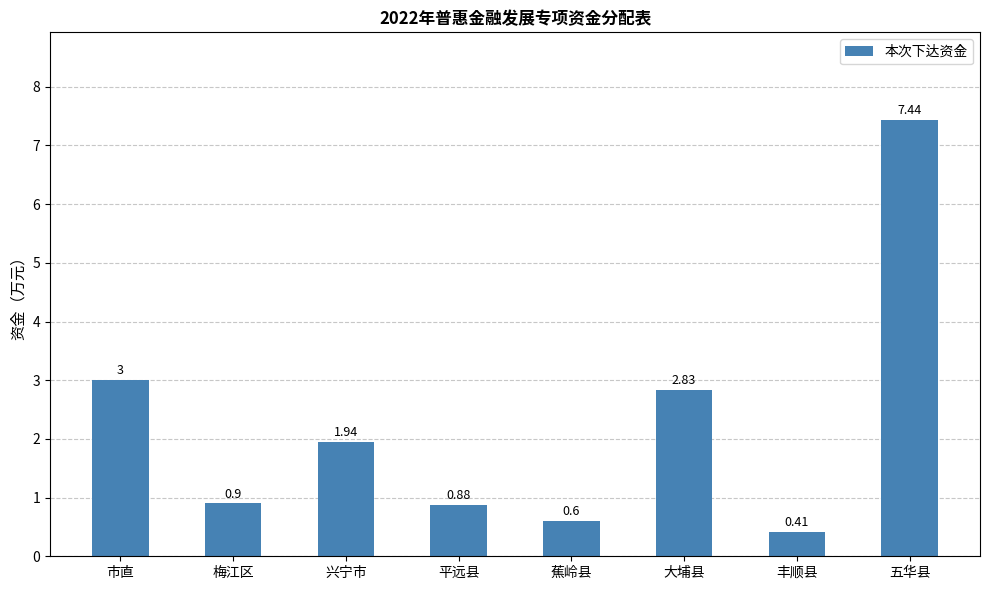

How many categories are shown in the chart?

8